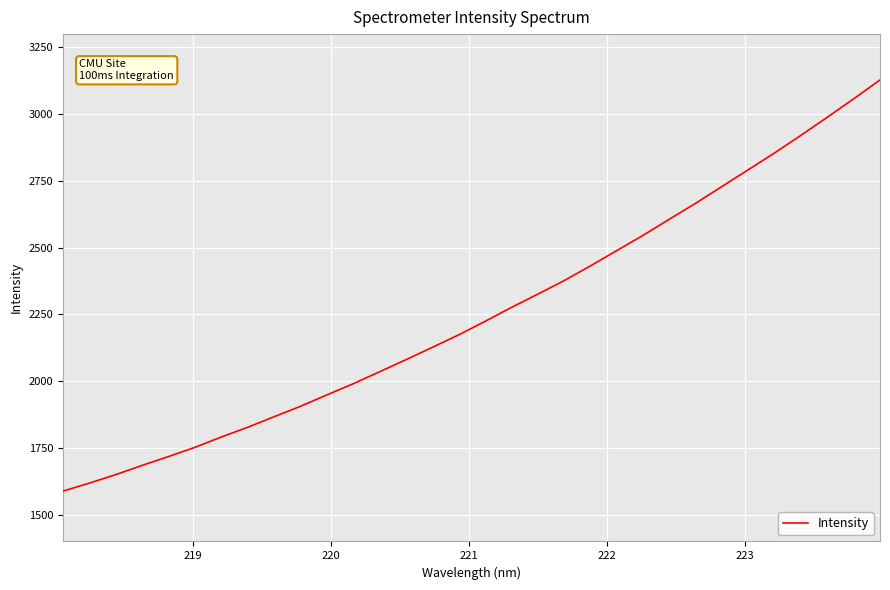

What is the difference between the maximum and minimum values?

1539.6